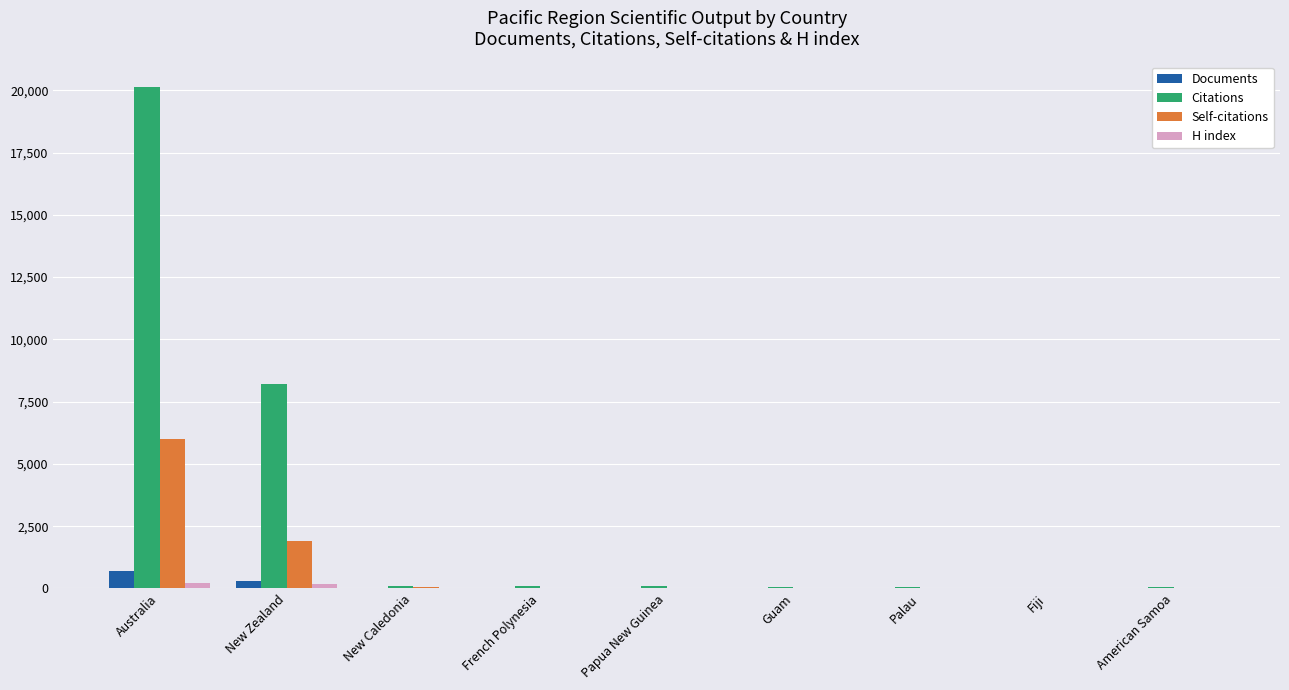

What is the maximum value shown in the chart?

20152